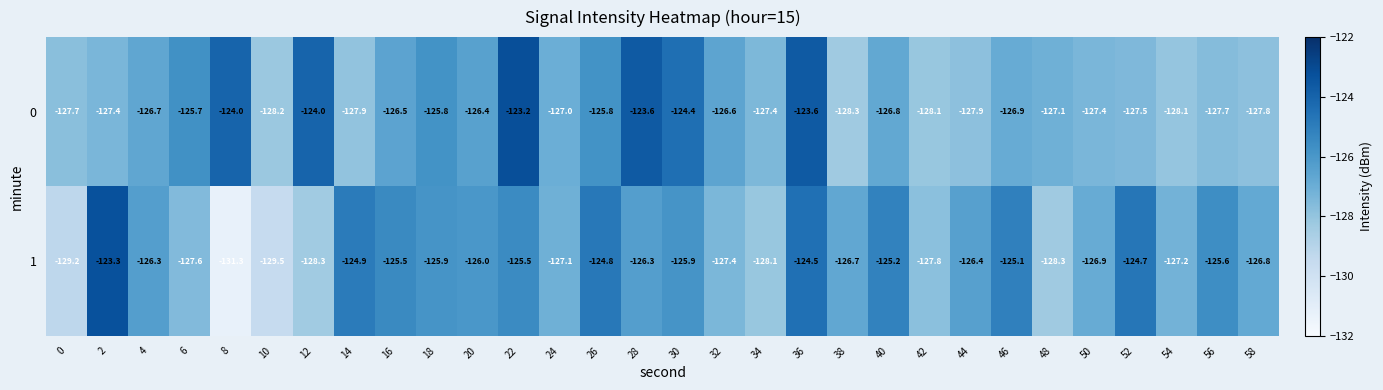

At which label does 0 first exceed -126?

6